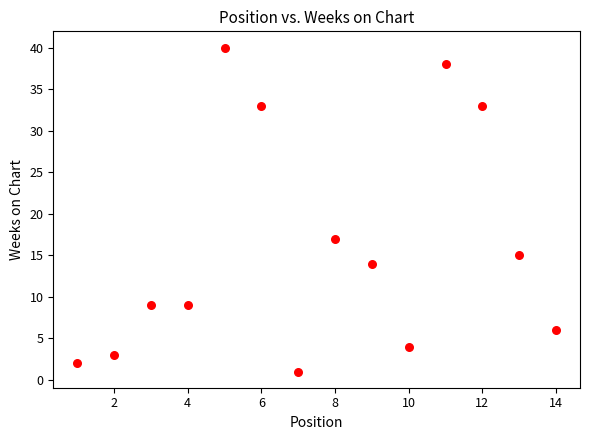

What Y value in the scatter plot is closest to 20?

17